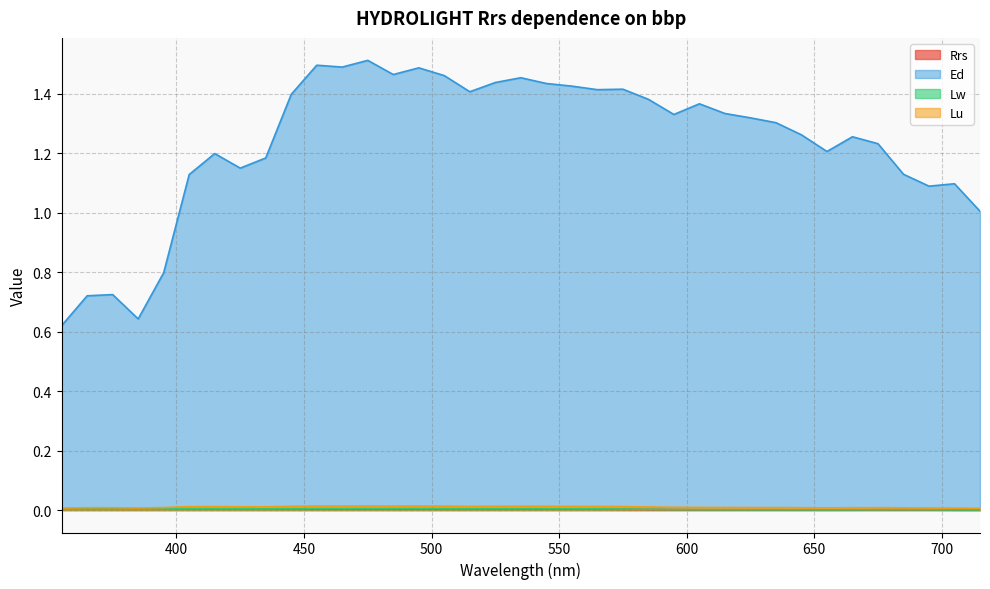

At which label is Lu closest to 0?

715